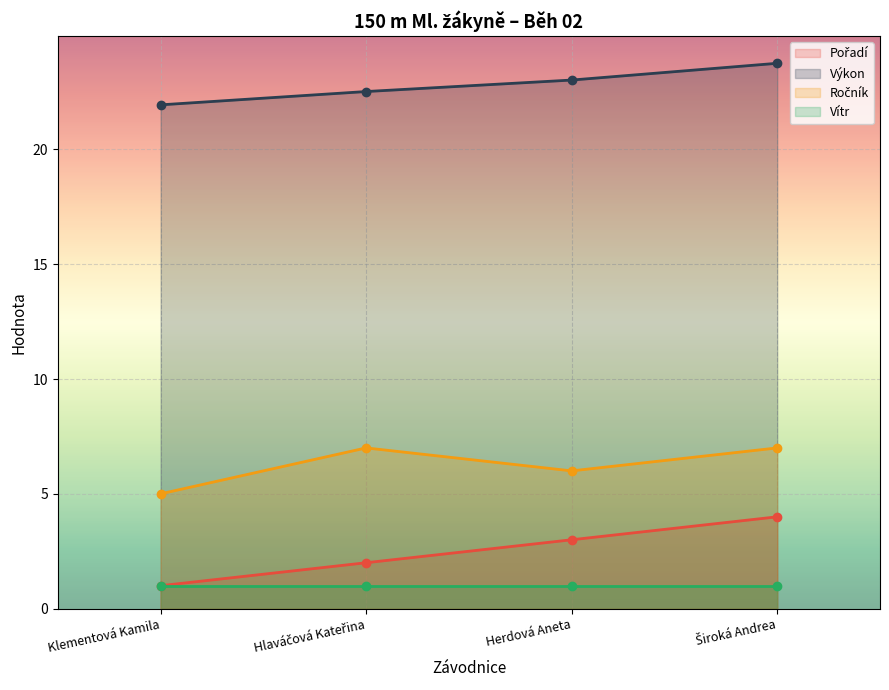

The Výkon series shows 38.7 at Herdová Aneta. True or false?

False